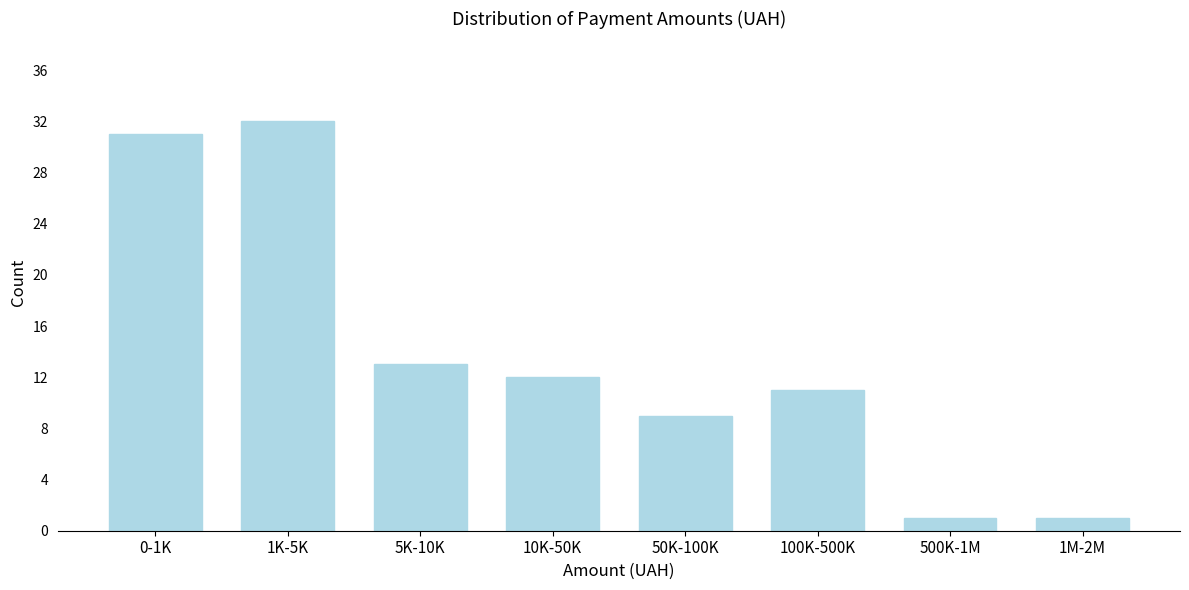

Reading right to left, list all the values displayed in this chart.

1M-2M=1	500K-1M=1	100K-500K=11	50K-100K=9	10K-50K=12	5K-10K=13	1K-5K=32	0-1K=31